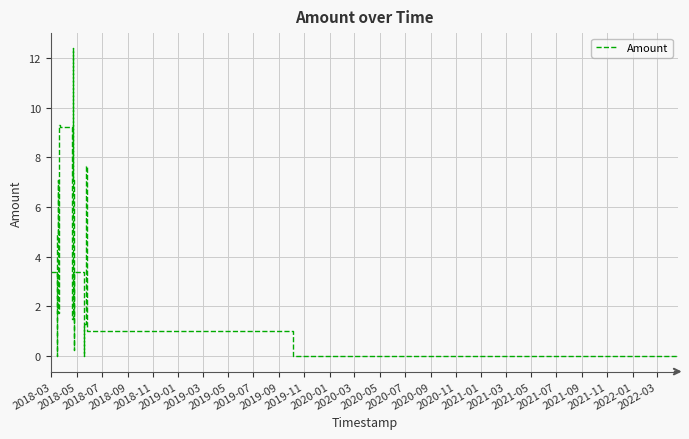

What is the sum of all values?

75.4